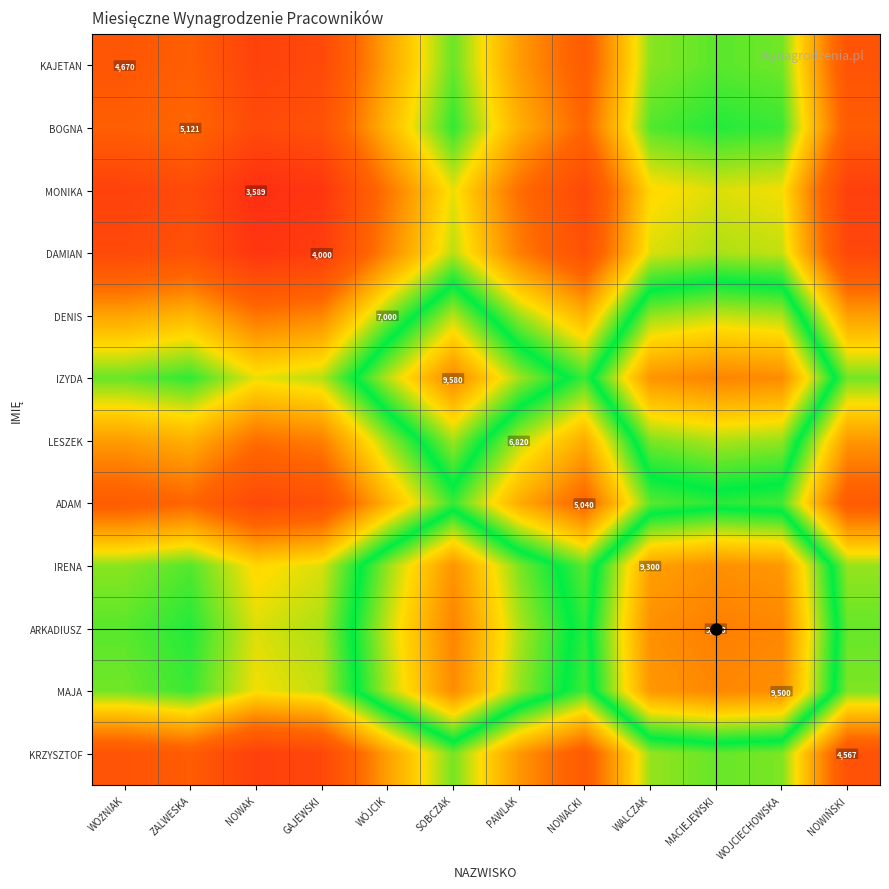

How many data points does each series have?

12